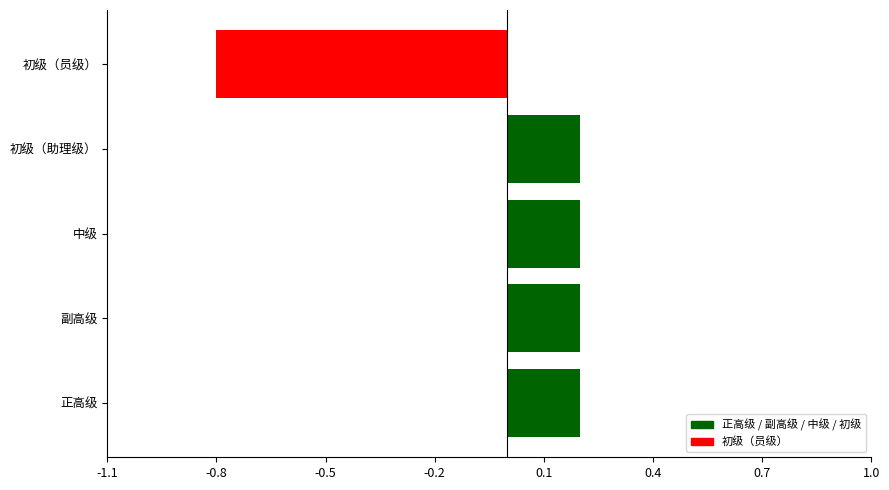

How many bars are there in total?

5